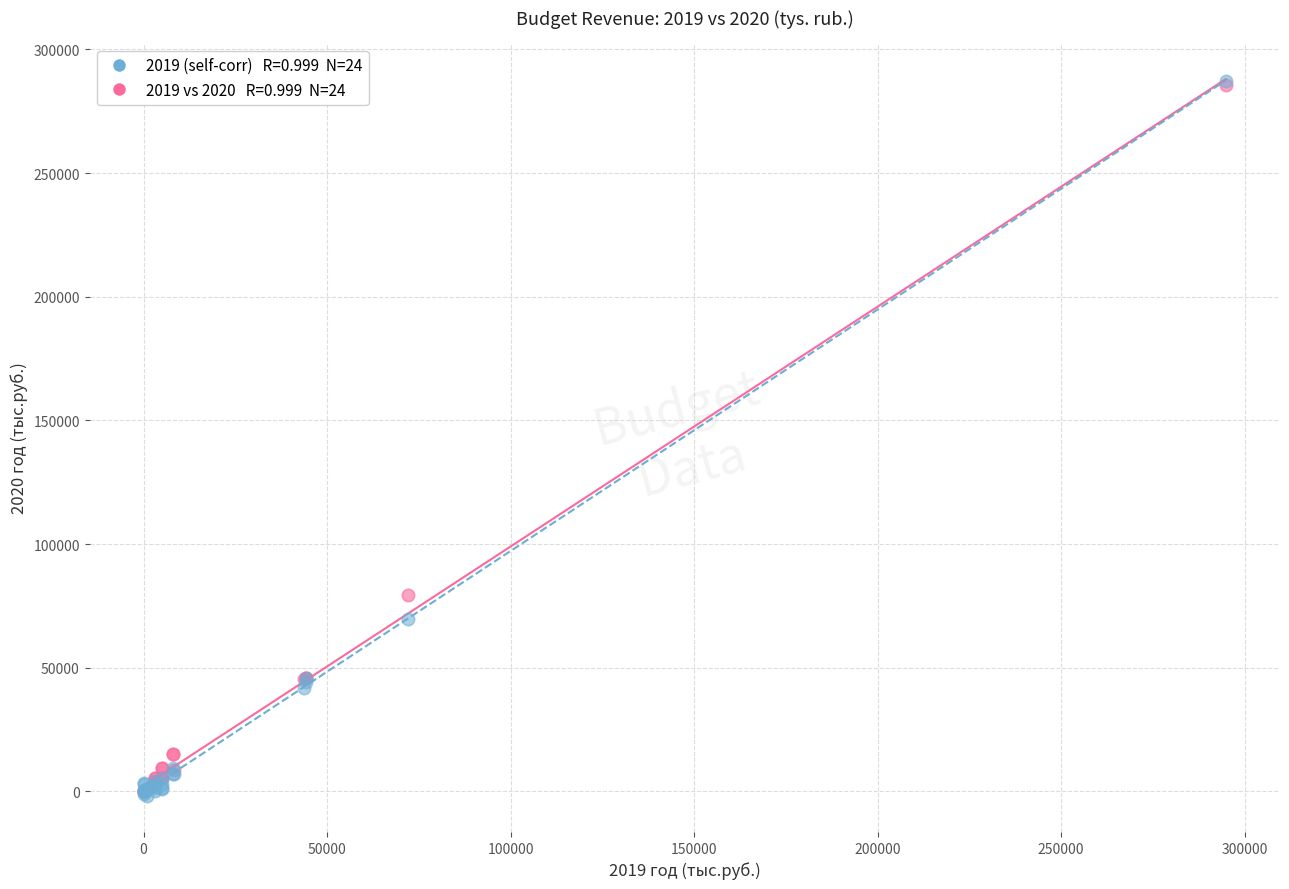

Across all series, what Y value is closest to 142581?

79305.3